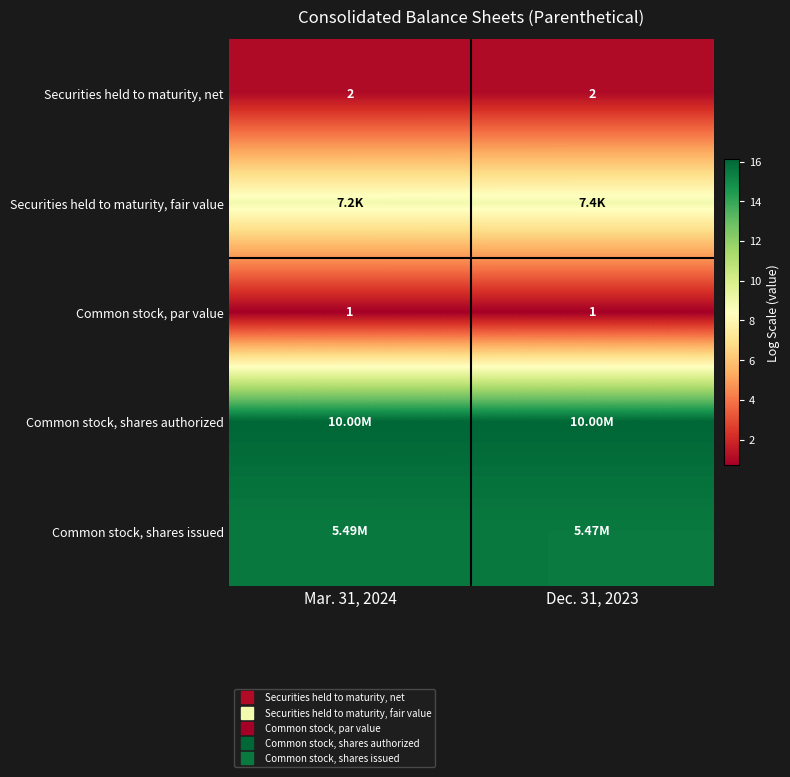

What is the total value across all series at Mar. 31, 2024?

42.3